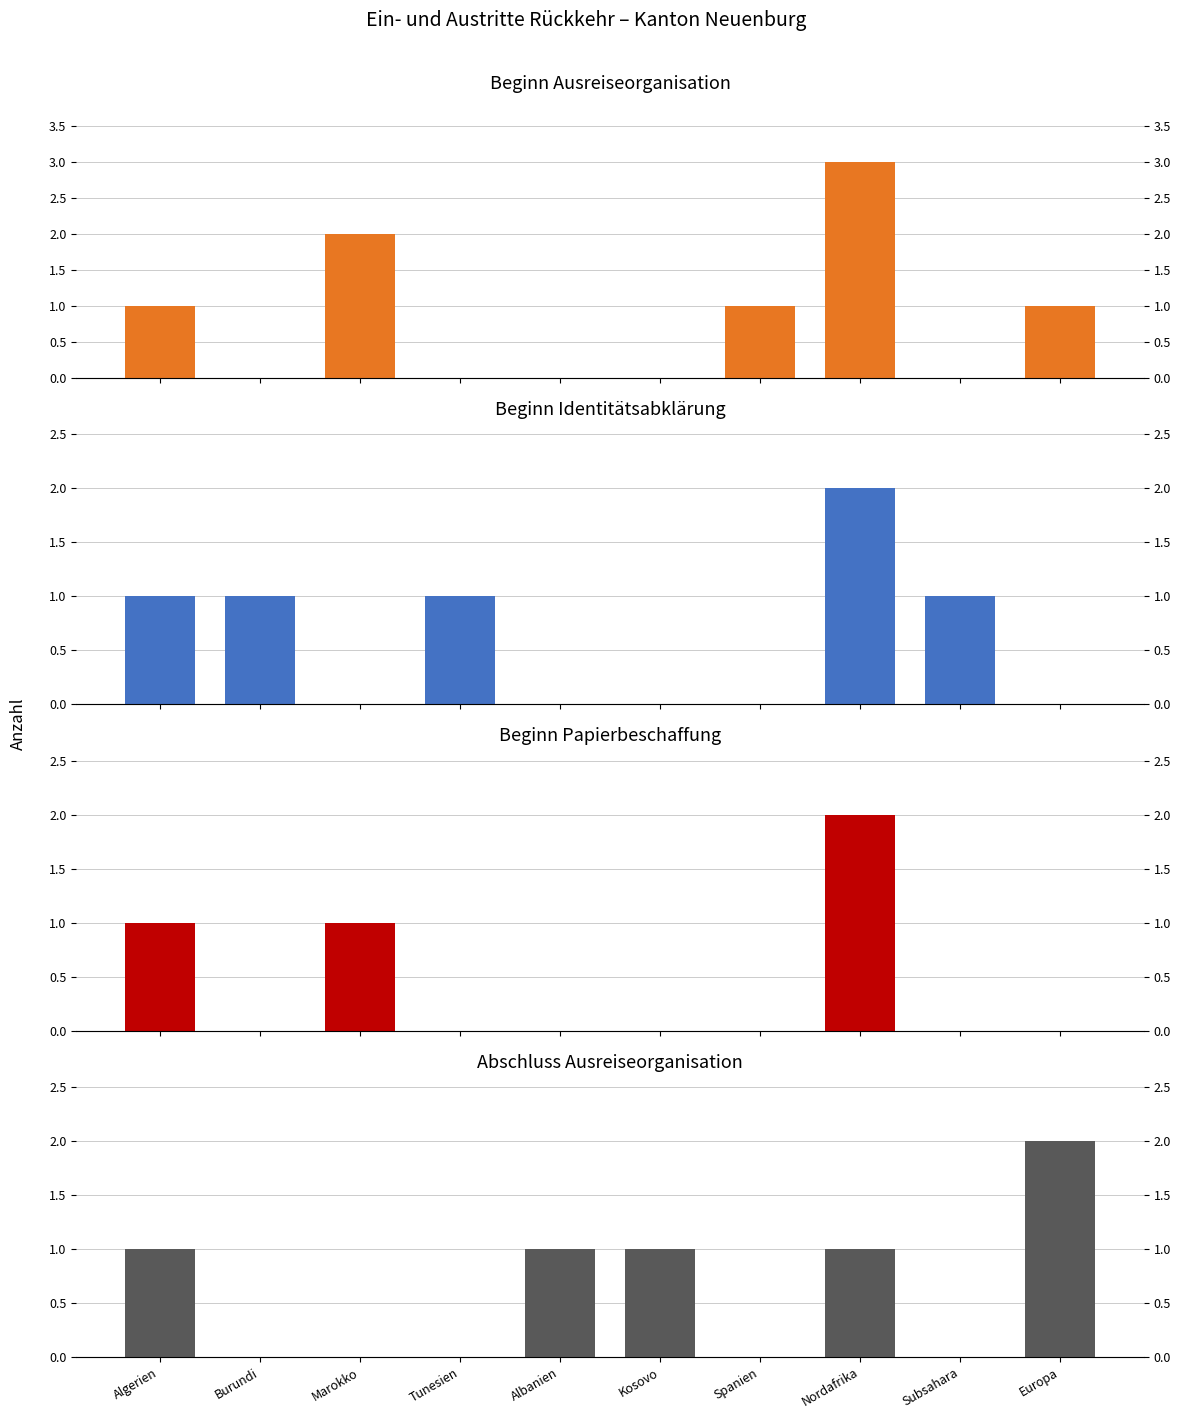

At which category is the sum across all series the highest?

Nordafrika